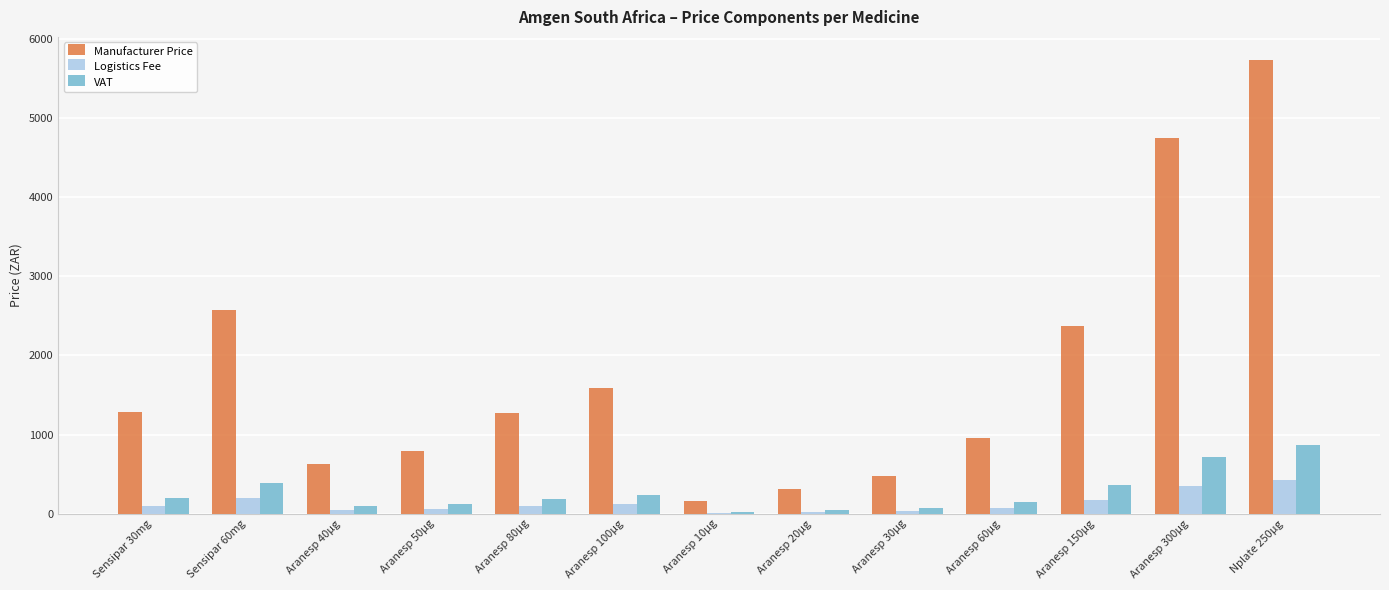

What is the maximum value shown in the chart?

5737.5